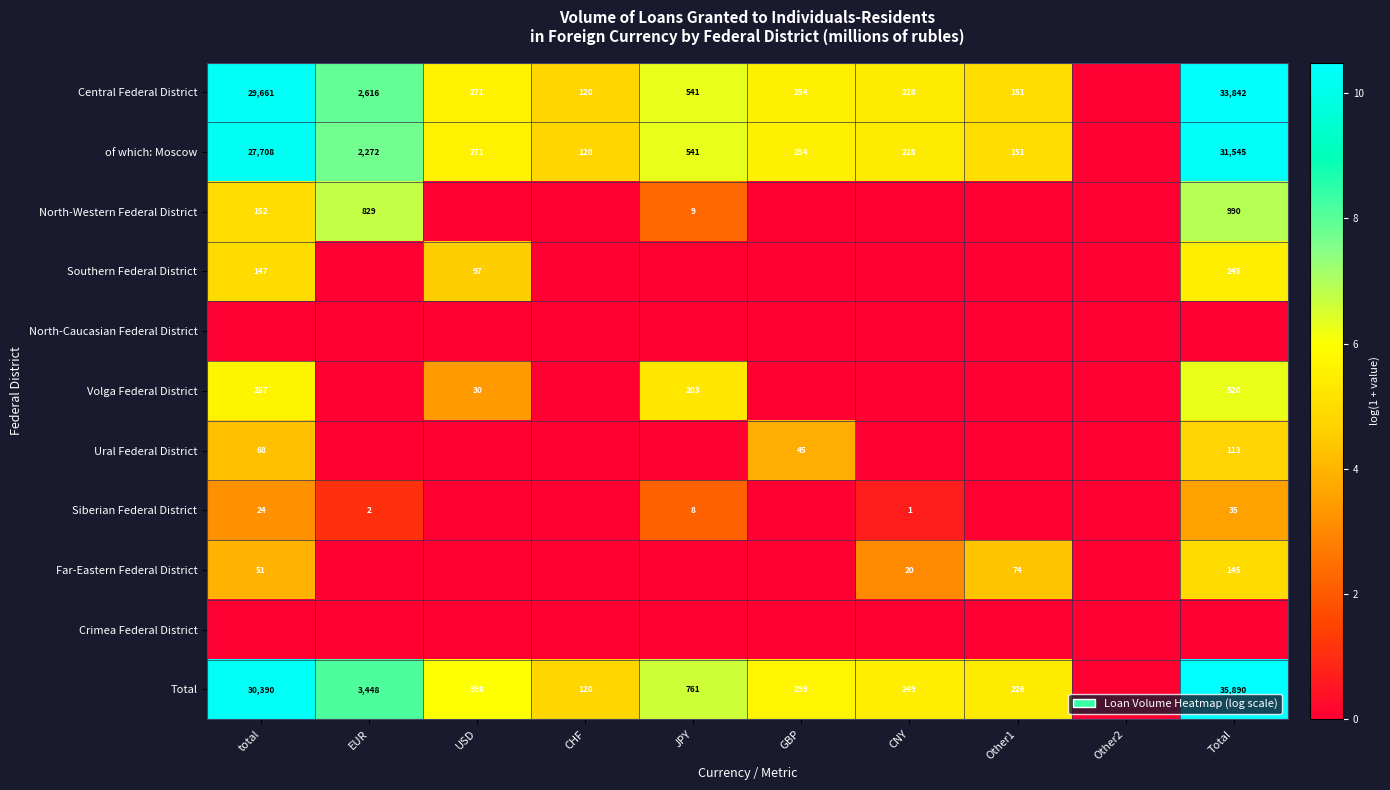

True or false: Central Federal District has a value of 109 at USD.

False